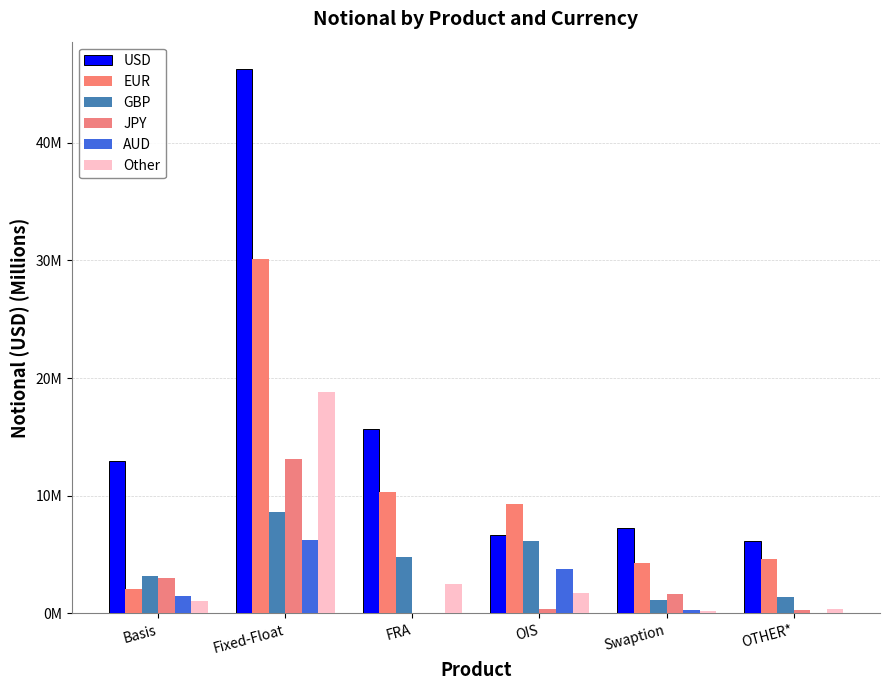

Which series changed the most between Swaption and OTHER*?

JPY